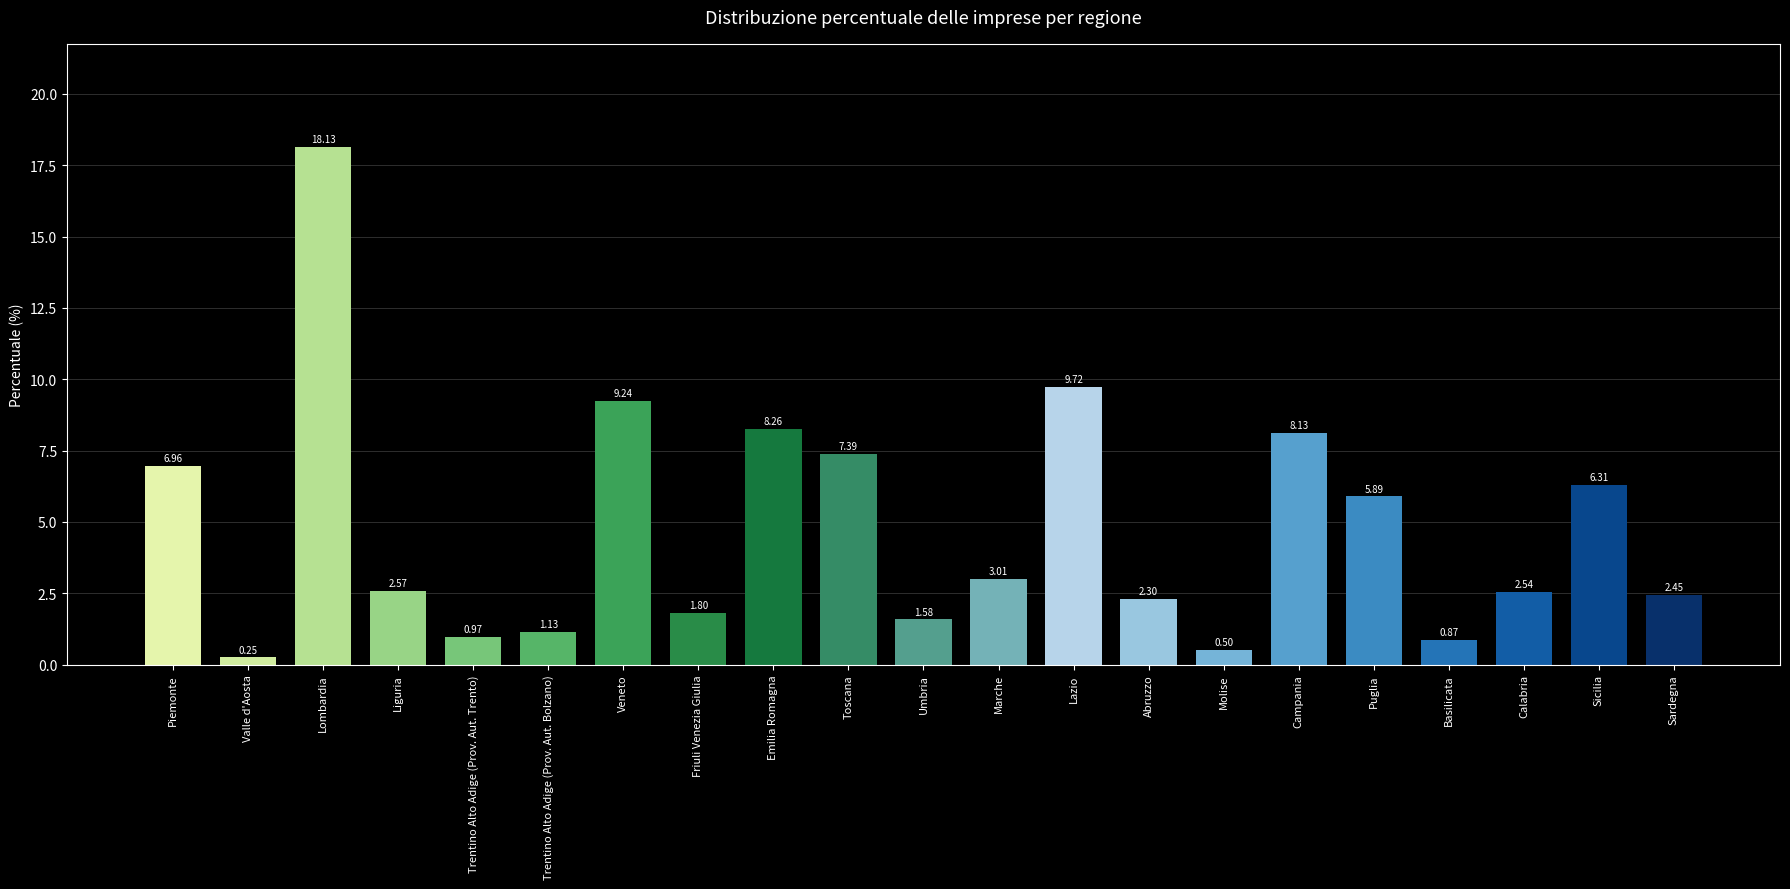

What is the greatest value displayed?

18.1